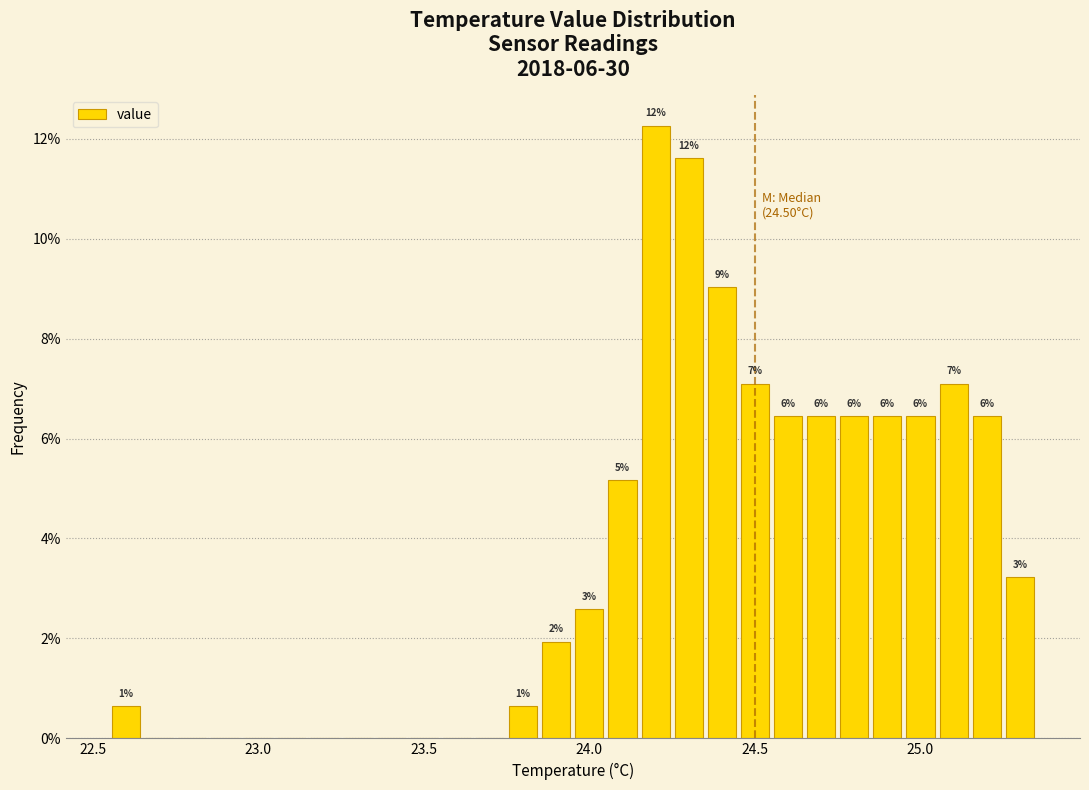

Read against the x-axis, roughly where is the centre of the tallest bar?

24.20